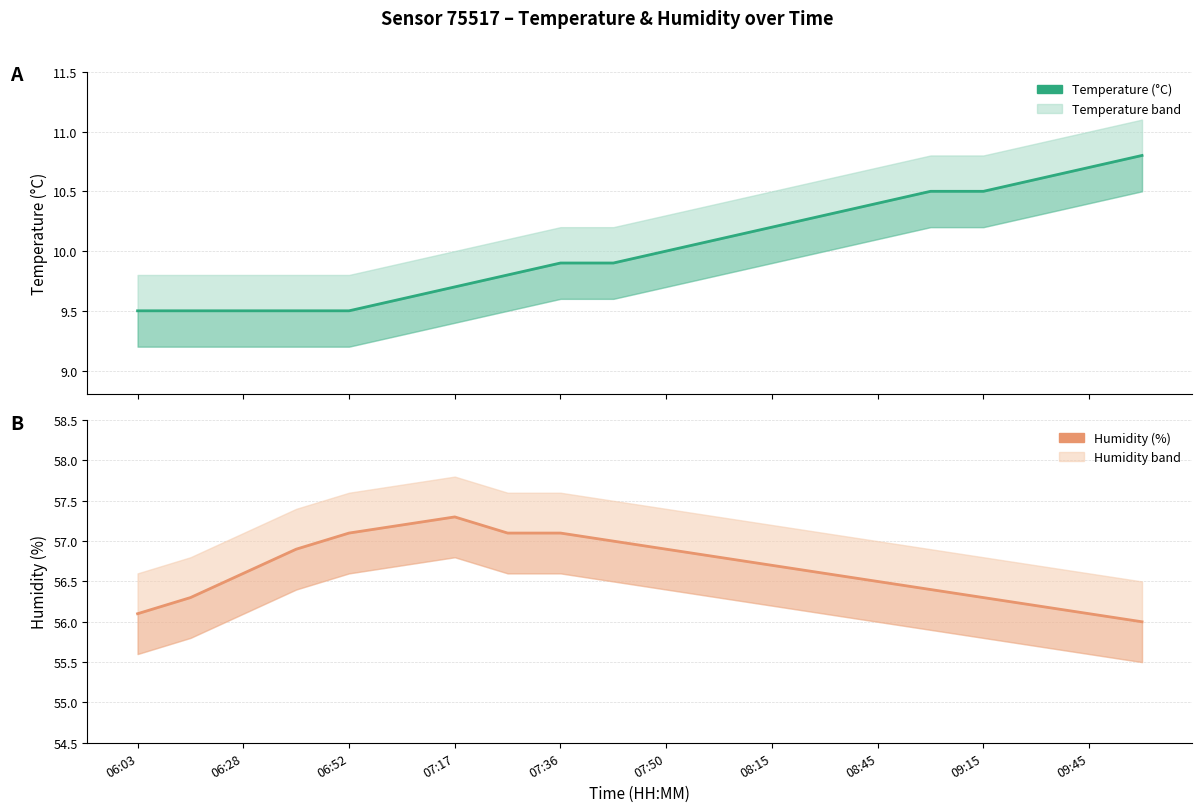

True or false: Humidity (%) and Temperature (°C) cross at least once.

False